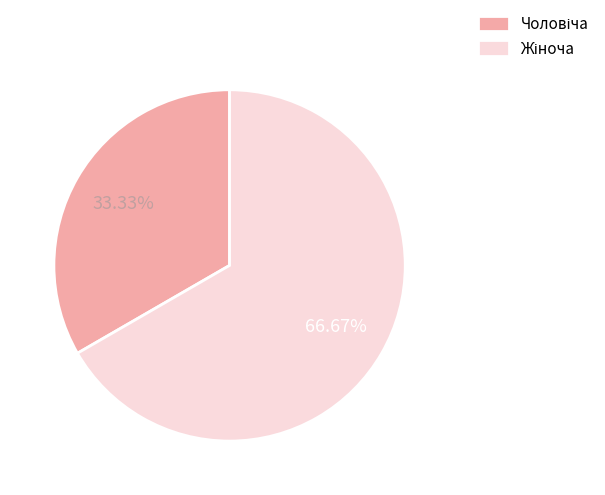

Is there any slice that represents more than half of the pie?

Yes